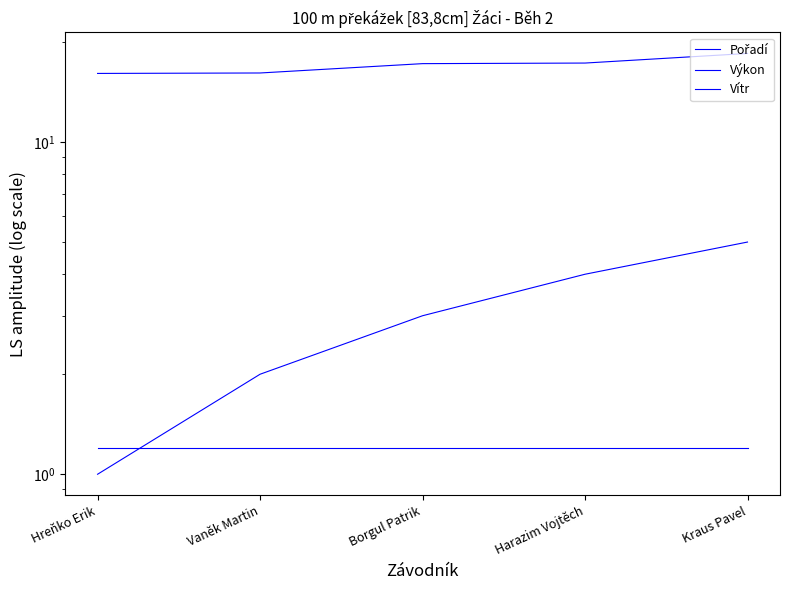

How many intersections are there between Pořadí and Vítr?

1